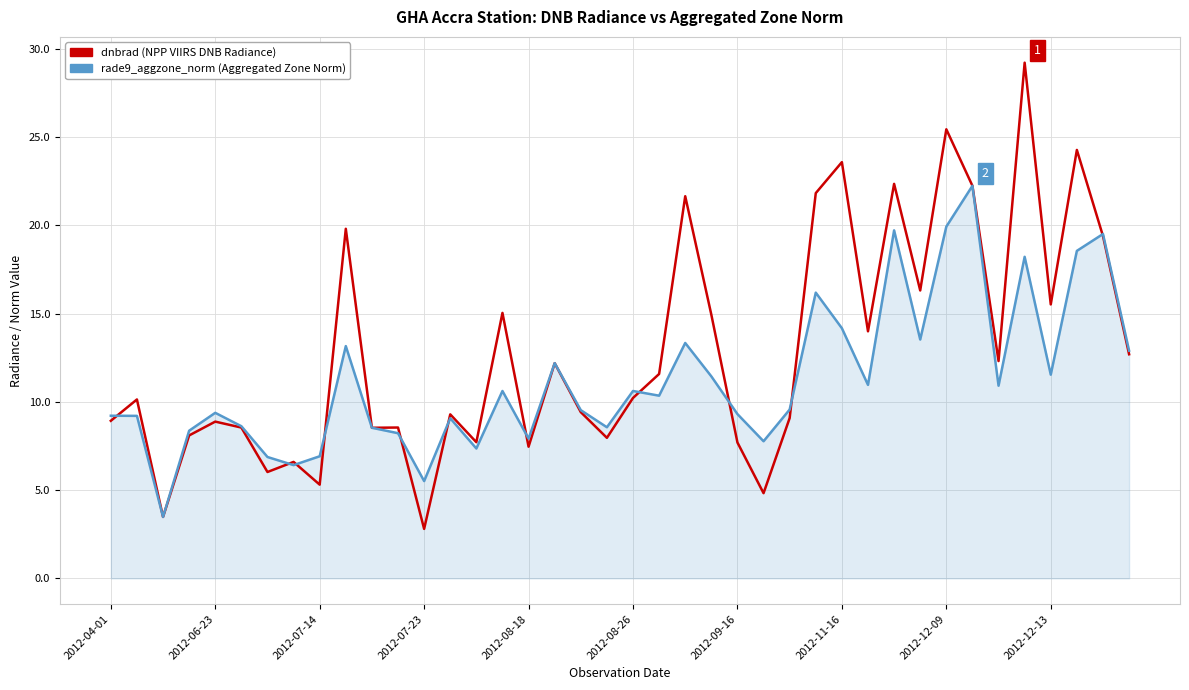

What is the maximum value shown in the chart?

29.2